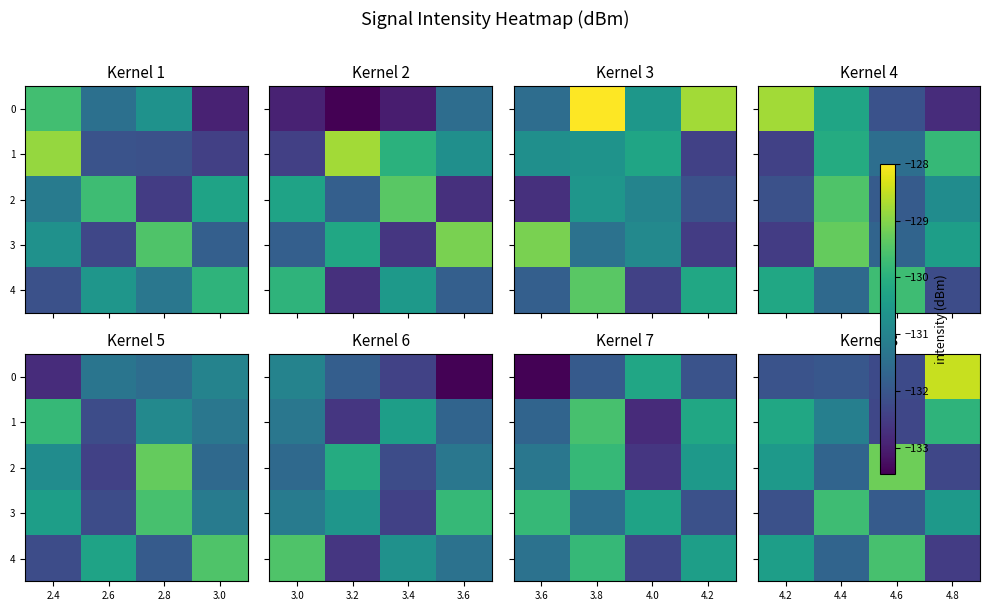

Between 4.6 and 4.2, which is larger?

4.2